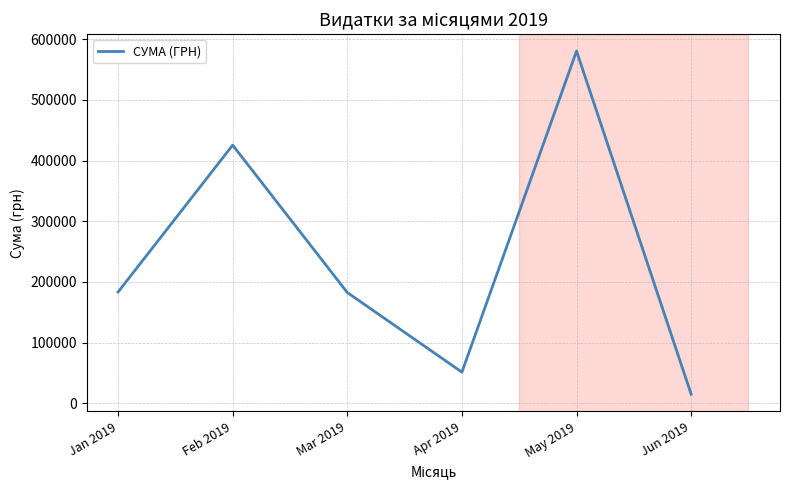

Between Apr 2019 and May 2019, which is larger?

May 2019